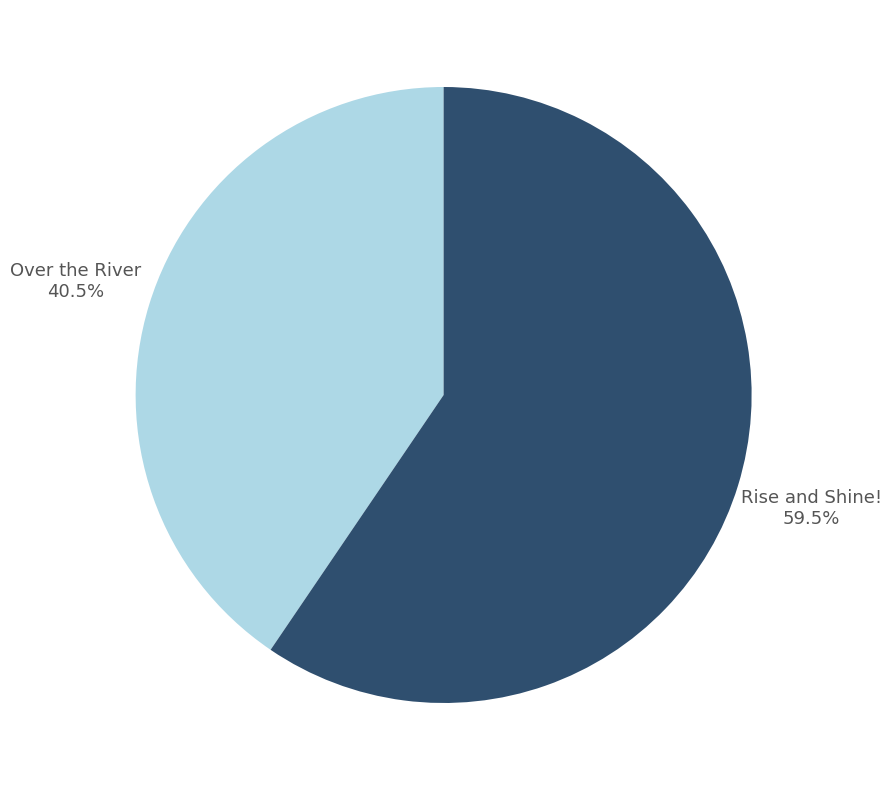

Which slice is the largest?

Rise and Shine!